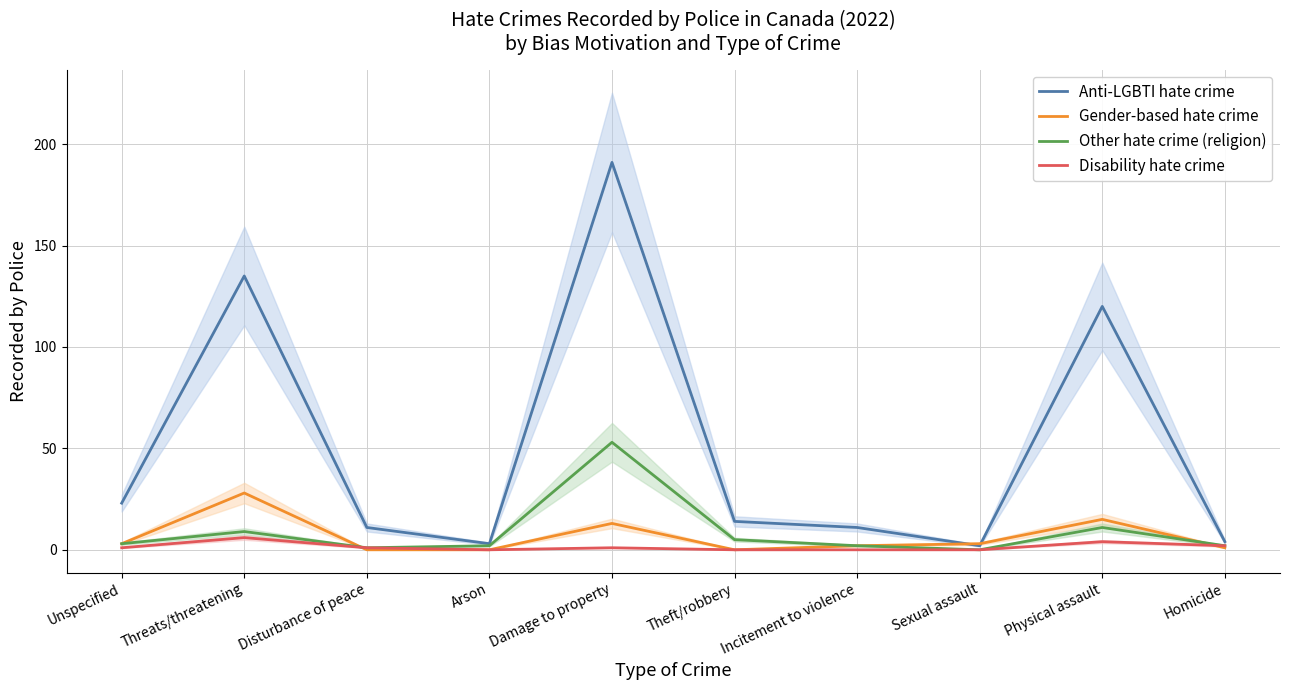

What is the label of the 8th point from the left?

Sexual assault